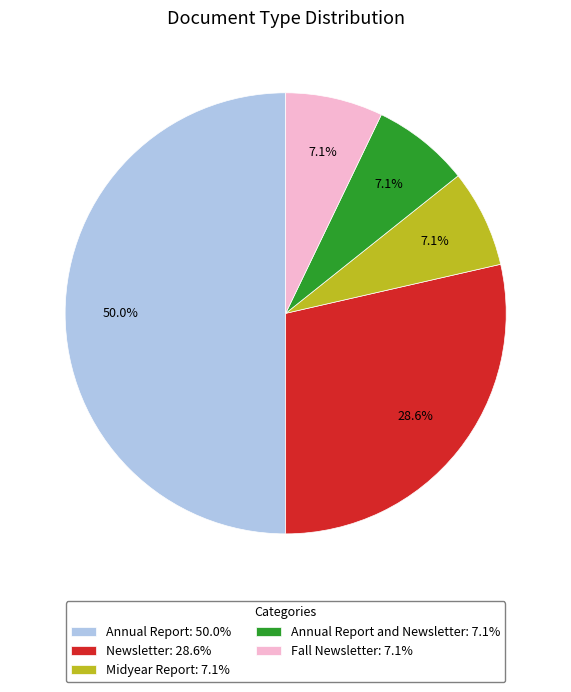

Is Fall Newsletter: 7.1% the majority of the pie?

No